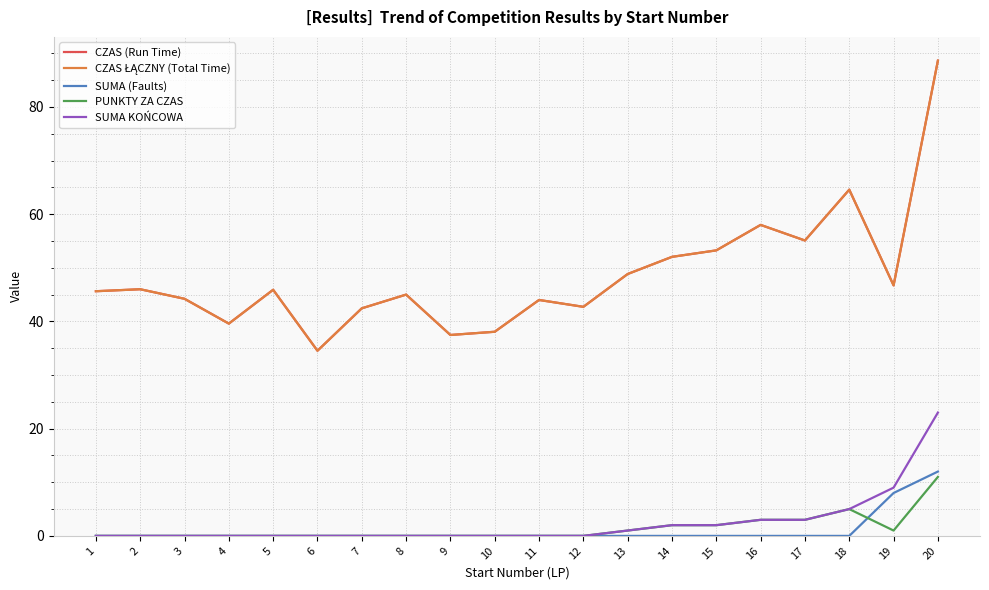

Where does the CZAS (Run Time) series first go above 45?

1